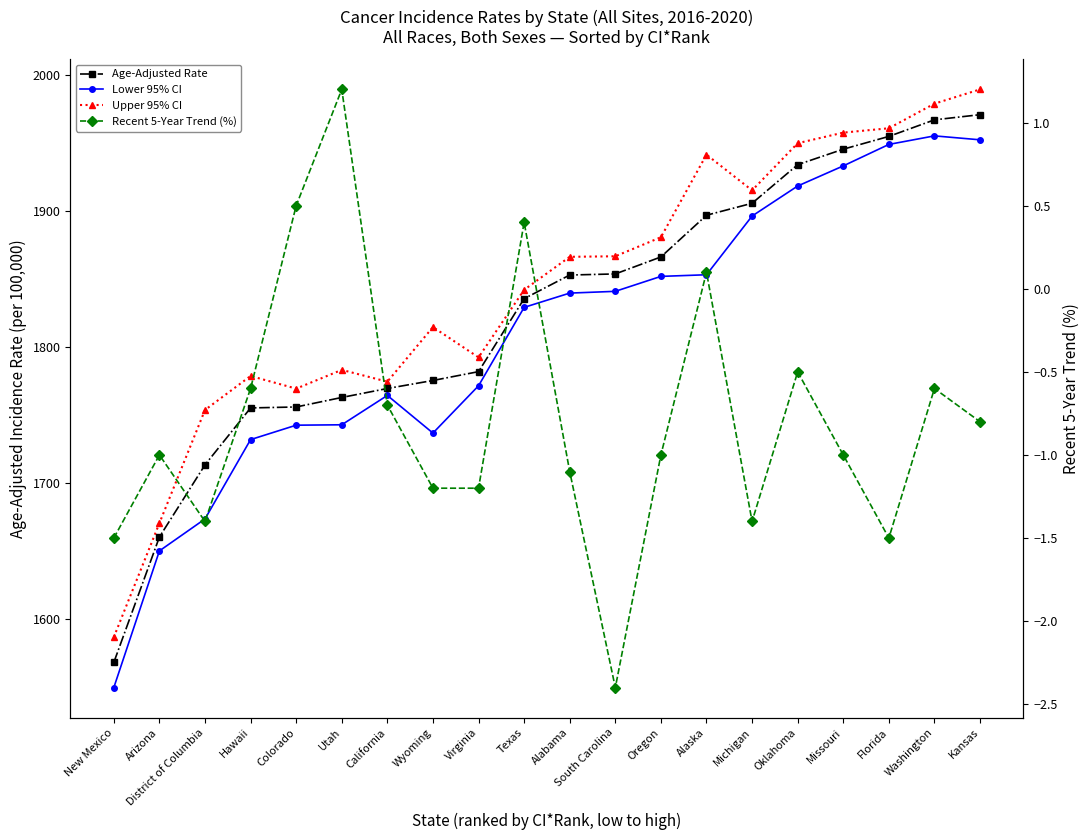

What are all the series names shown in the legend?

Age-Adjusted Rate, Lower 95% CI, Upper 95% CI, Recent 5-Year Trend (%)